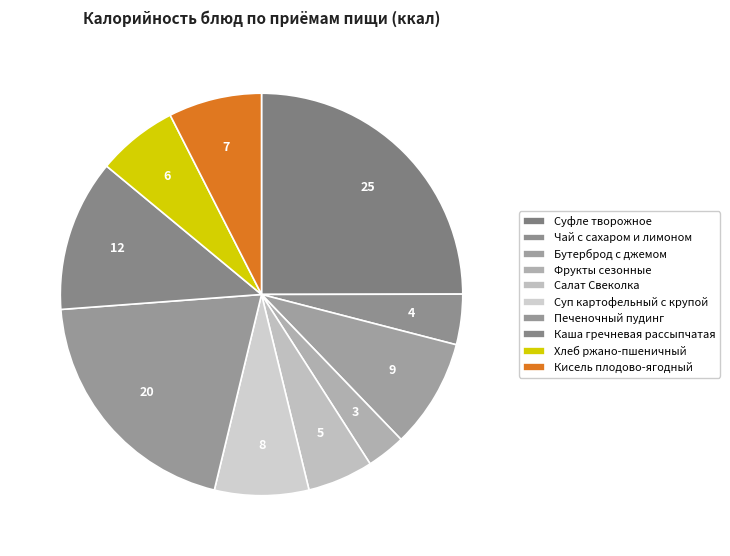

To the nearest percent, what is the difference between the largest and smallest slice percentages?

22%